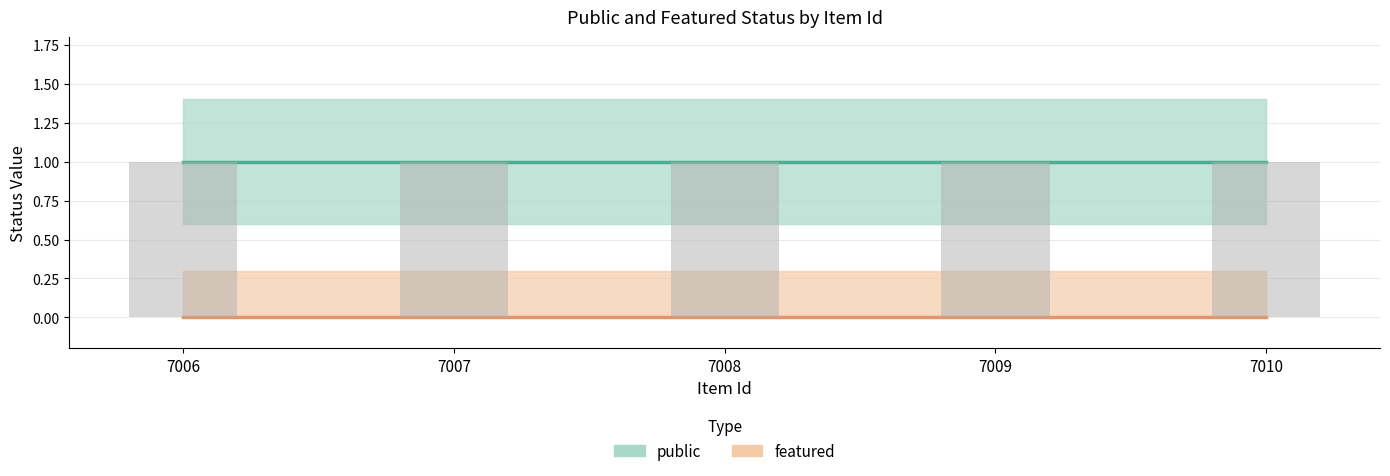

At which label is featured closest to 0?

7006